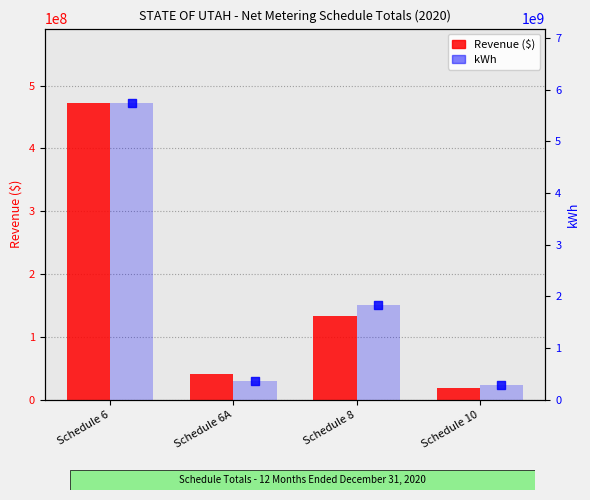

Which series contains the lowest Y value?

Revenue ($)